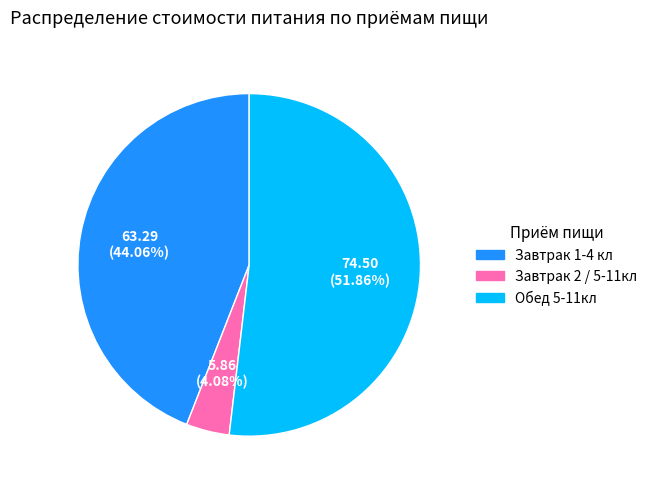

To the nearest percent, what is the average slice percentage?

33%